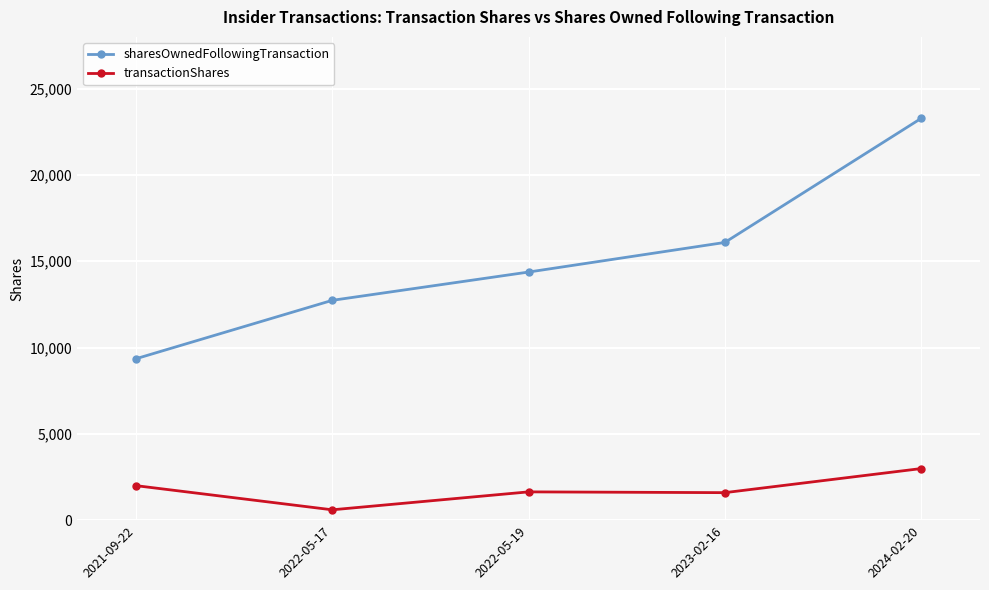

True or false: transactionShares and sharesOwnedFollowingTransaction cross at least once.

False